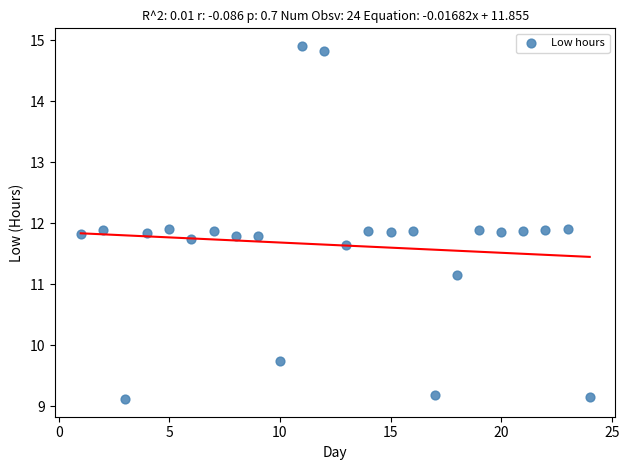

What is the range of Y values (max minus min)?

5.8